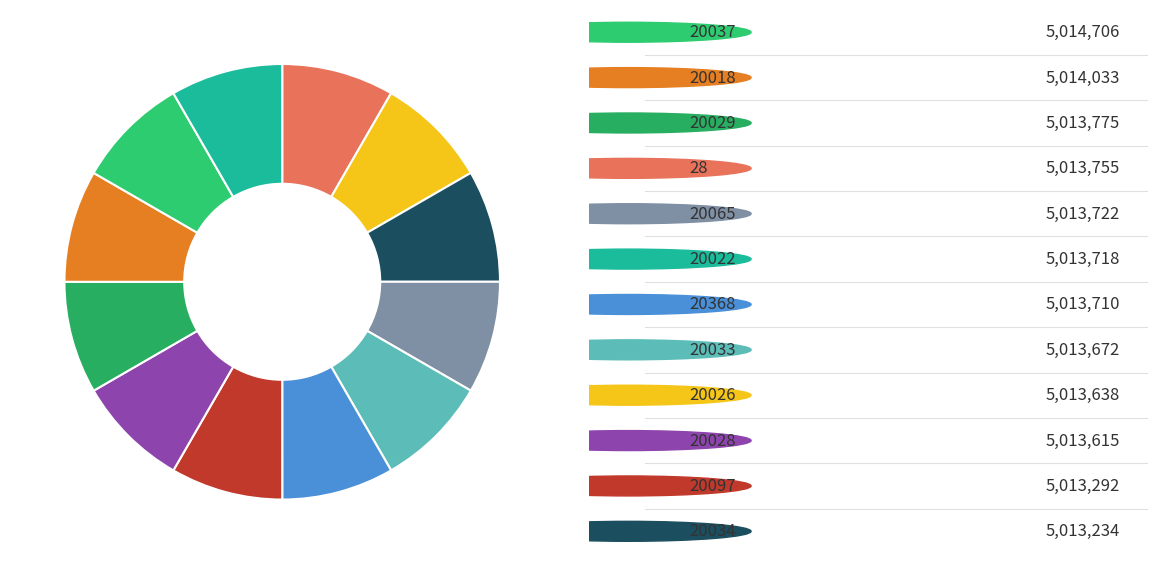

How many slices are in this pie chart?

12